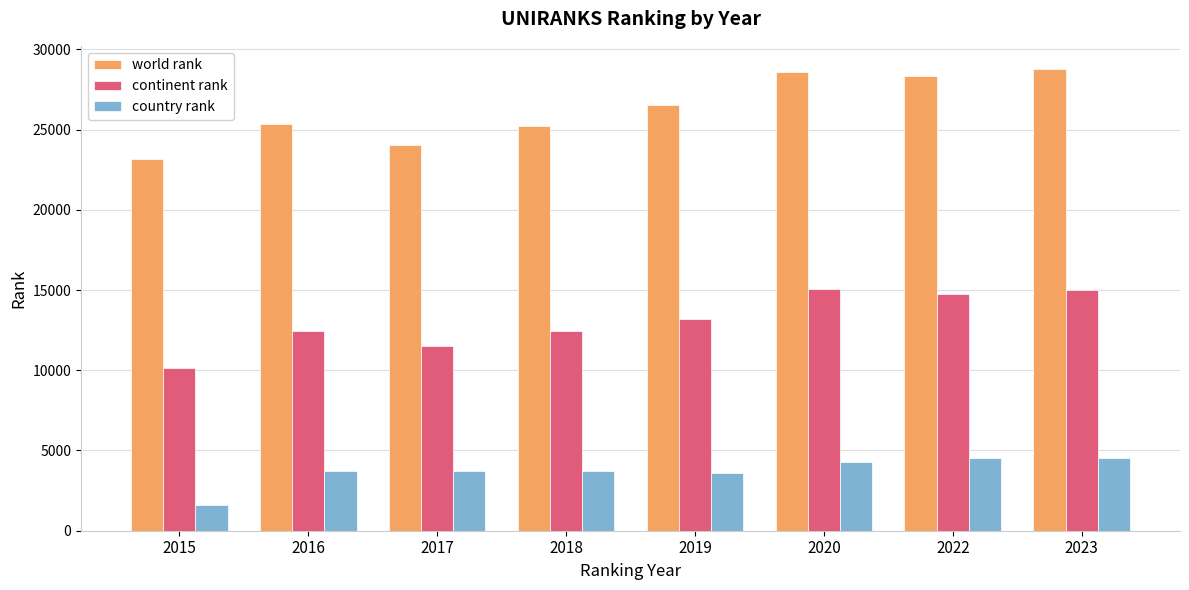

Which series has the largest range (max minus min)?

world rank